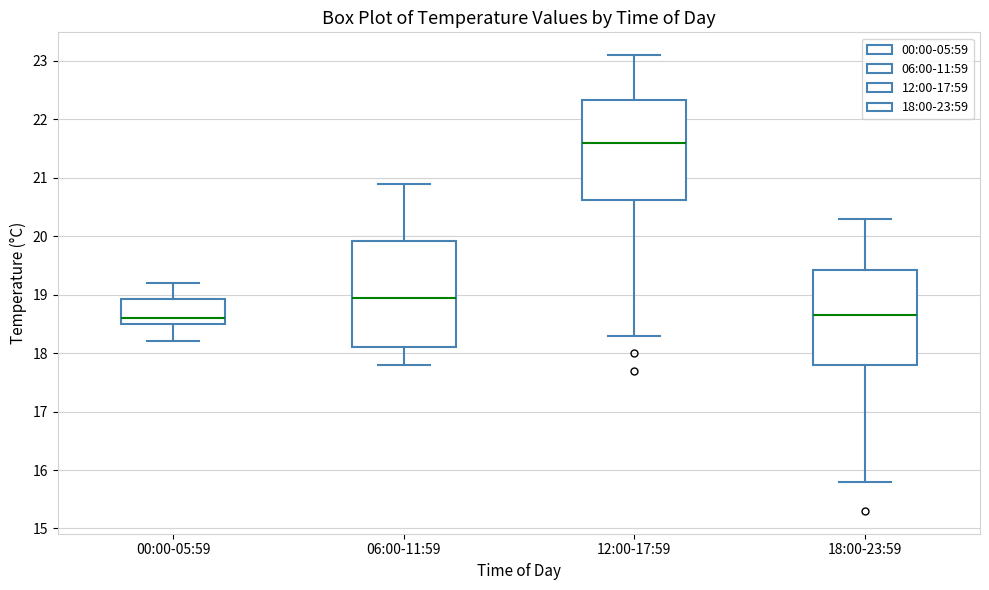

Comparing the boxes themselves (not the whiskers), which one is the tallest?

06:00-11:59